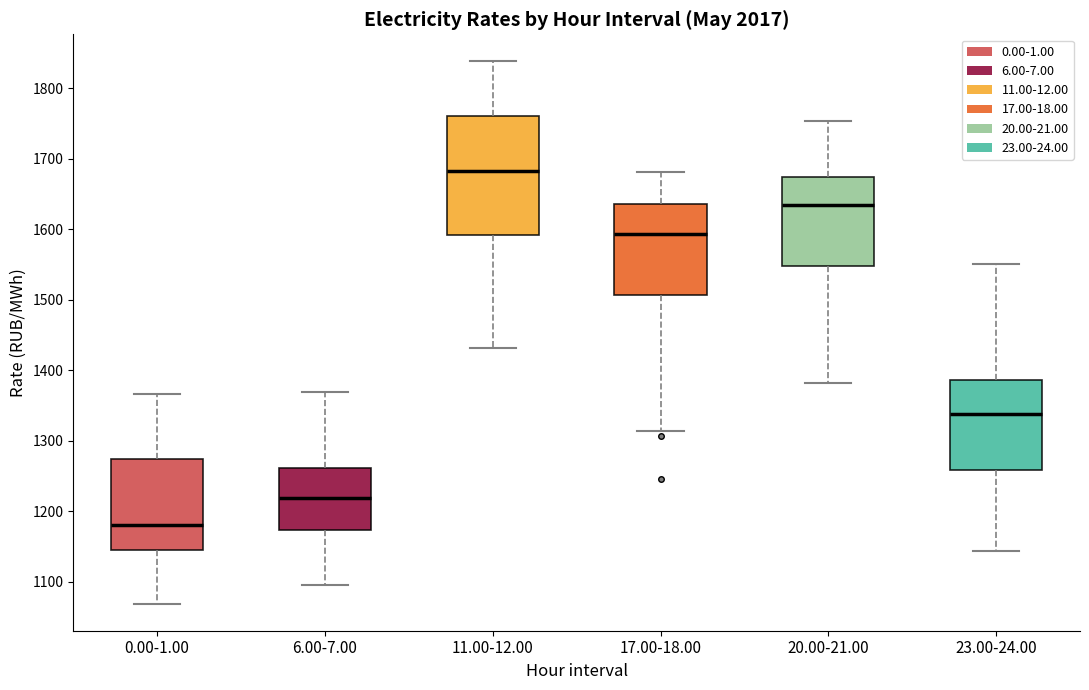

Where is the upper edge of the box for 6.00-7.00 on the y-axis? The values are not printed on the chart, so give them approximately, as read against the axis.

1260